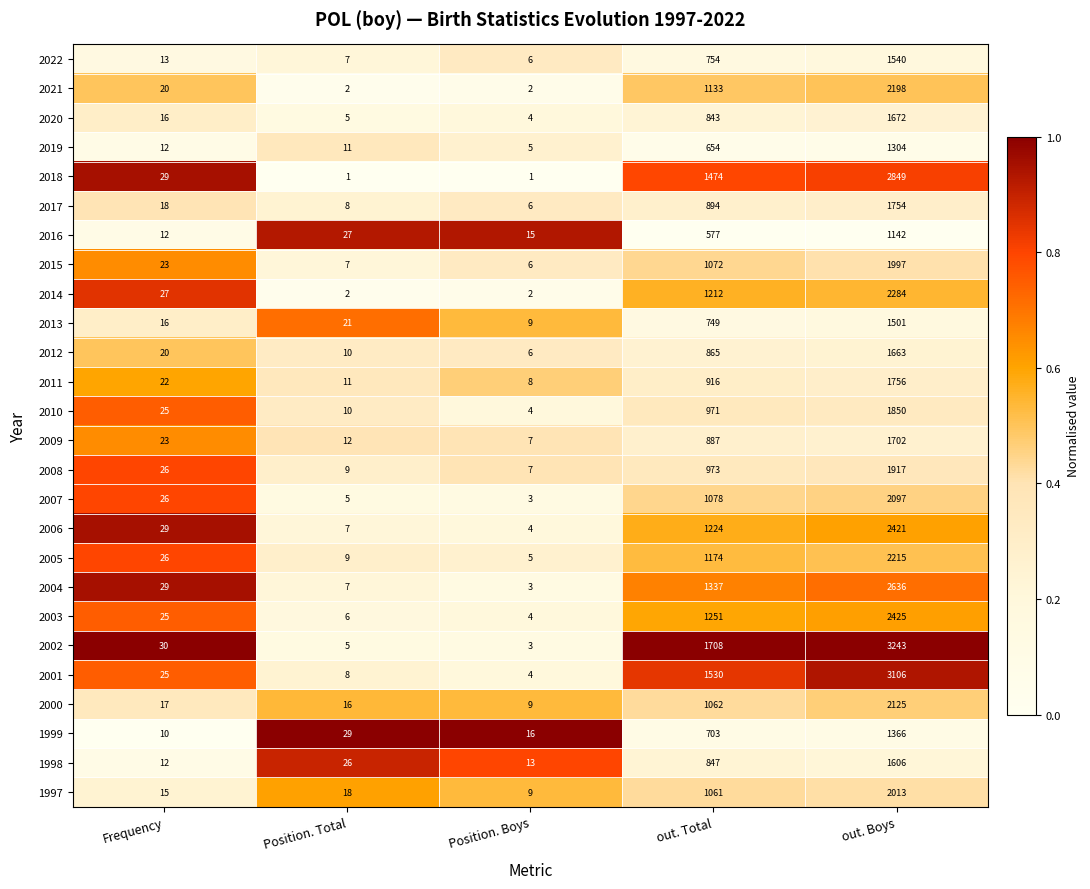

Which series has the largest range (max minus min)?

2002